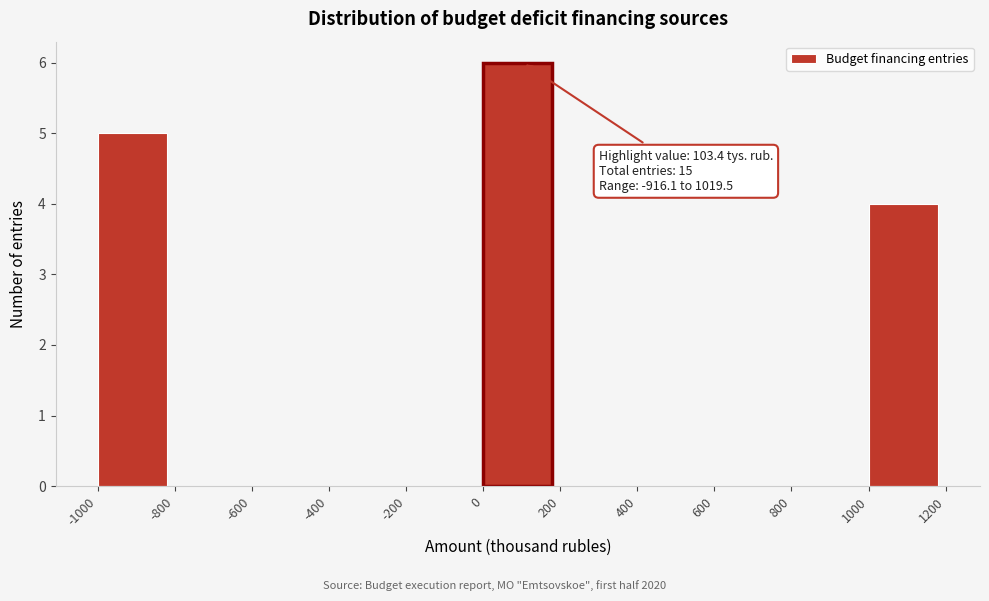

Which range on the x-axis has the tallest bar?

0 to 200